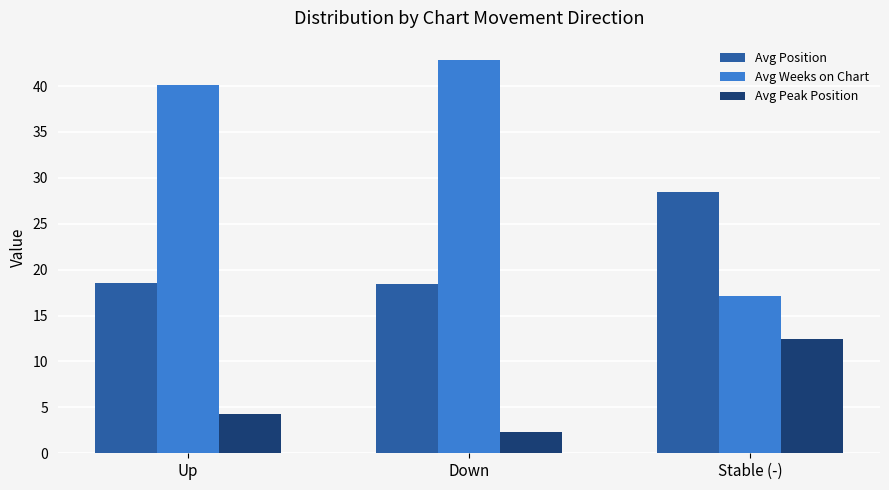

How many distinct data groups are displayed?

3